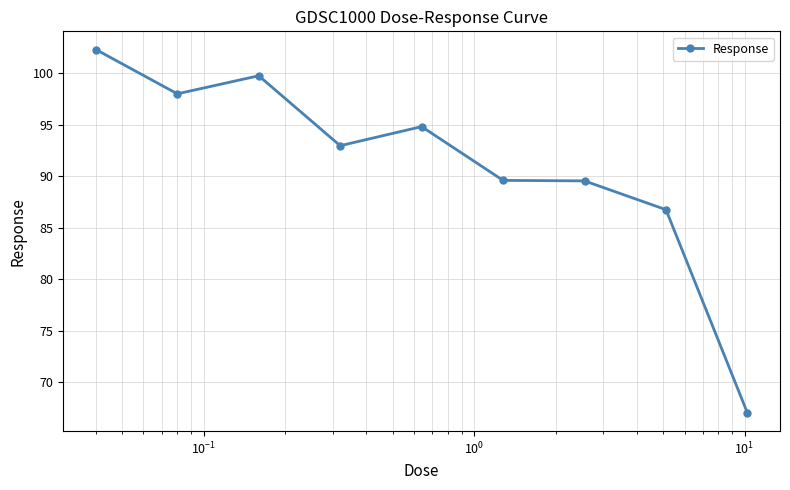

What is the difference between the maximum and minimum values?

35.3